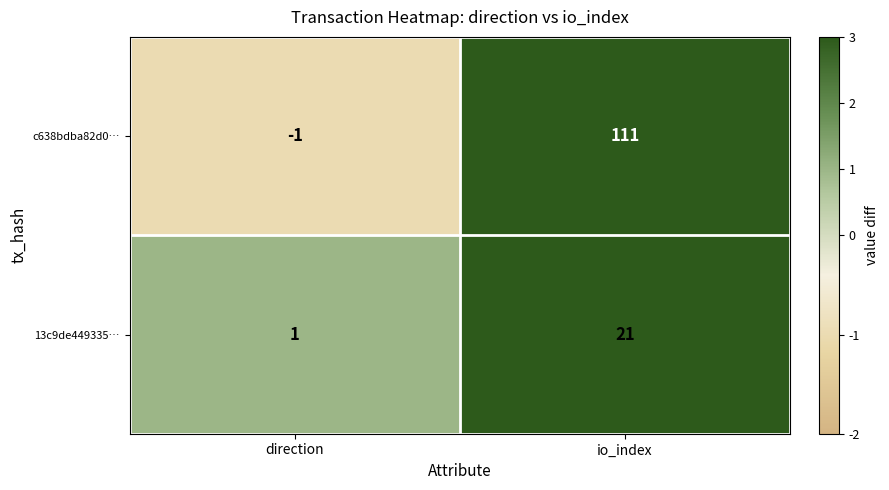

What is the spread (max minus min) of values at io_index?

90